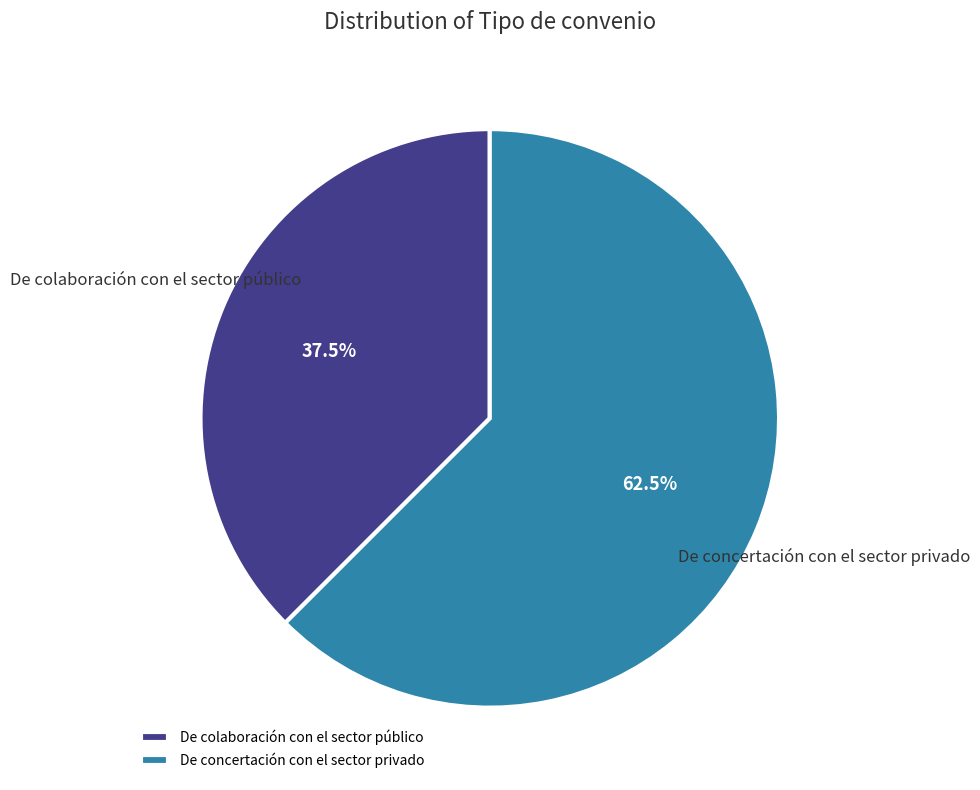

Rank the categories by value from highest to lowest.

De concertación con el sector privado, De colaboración con el sector público